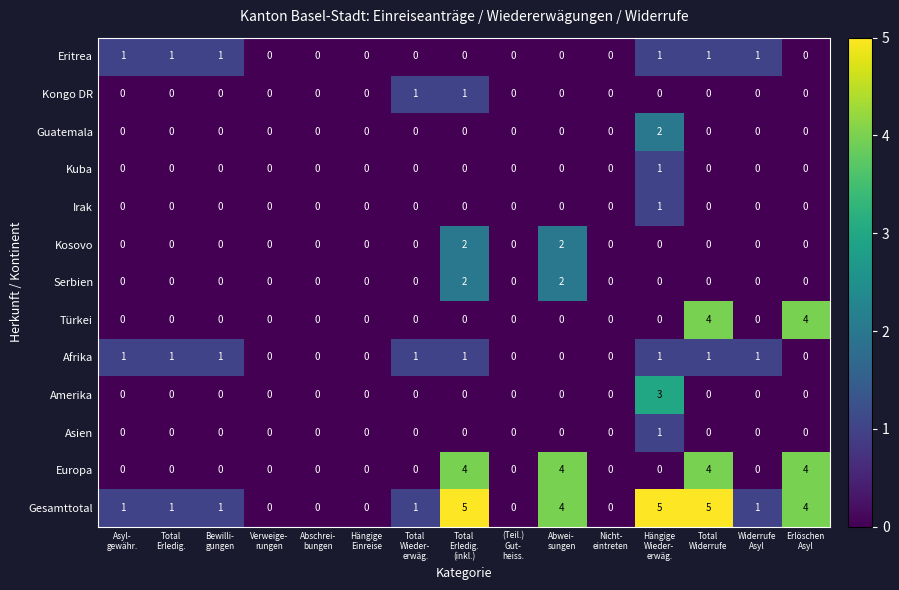

Which series has the largest total across all categories?

Gesamttotal